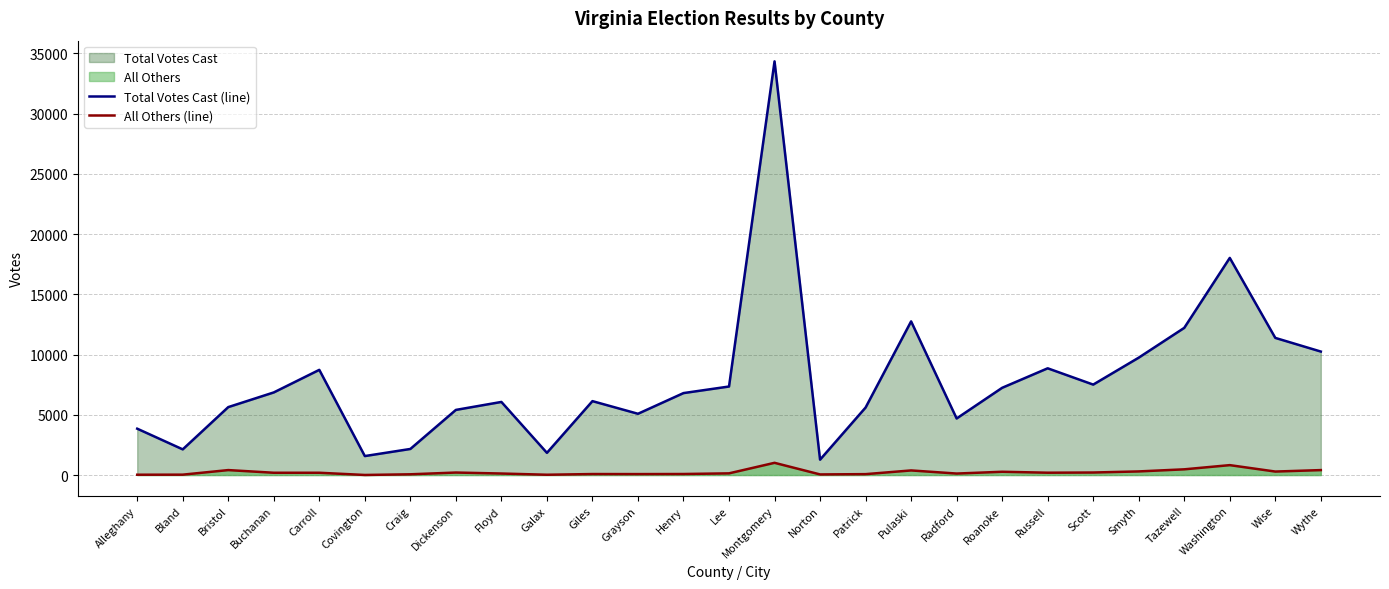

List the series in order of their overall mean, highest first.

Total Votes Cast (line), All Others (line)